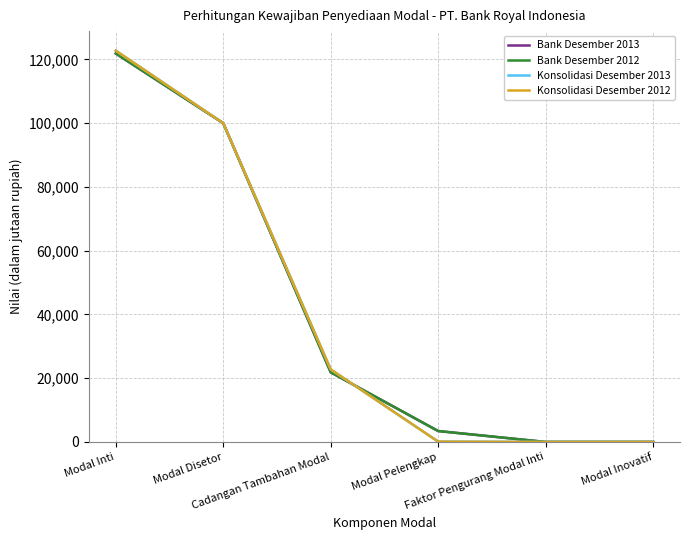

Is this an area chart (filled region under the line)?

No